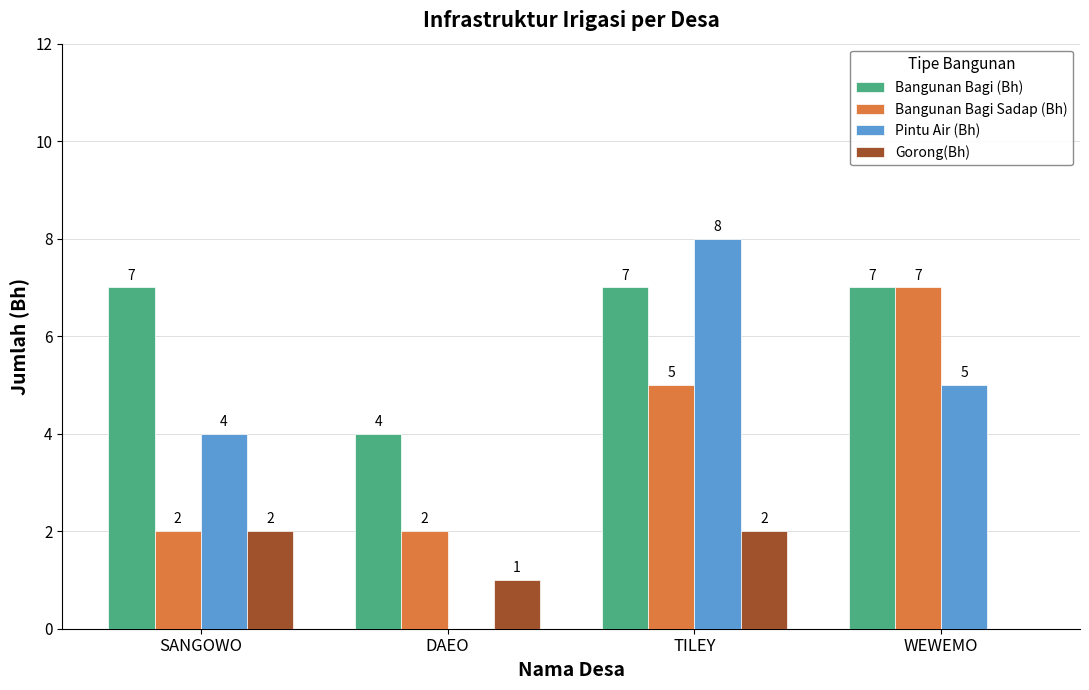

Reading left to right, what are all the values shown in this chart?

Bangunan Bagi (Bh): 7	4	7	7
Bangunan Bagi Sadap (Bh): 2	2	5	7
Pintu Air (Bh): 4	0	8	5
Gorong(Bh): 2	1	2	0